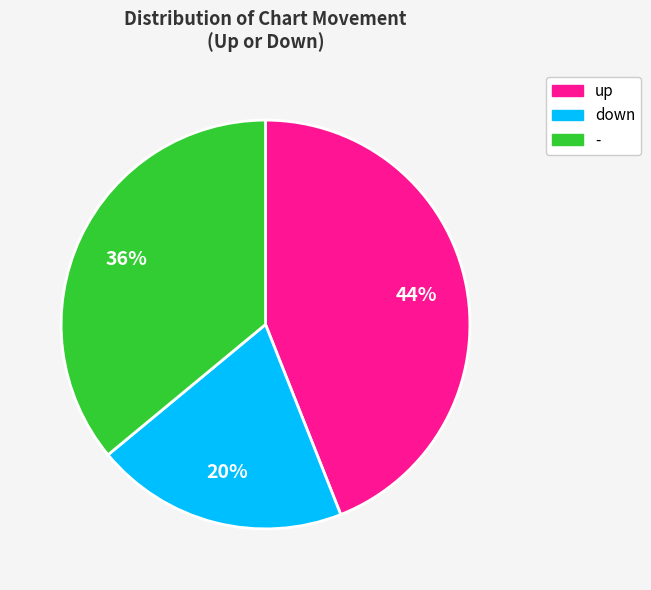

Which category has the biggest portion of the pie?

up